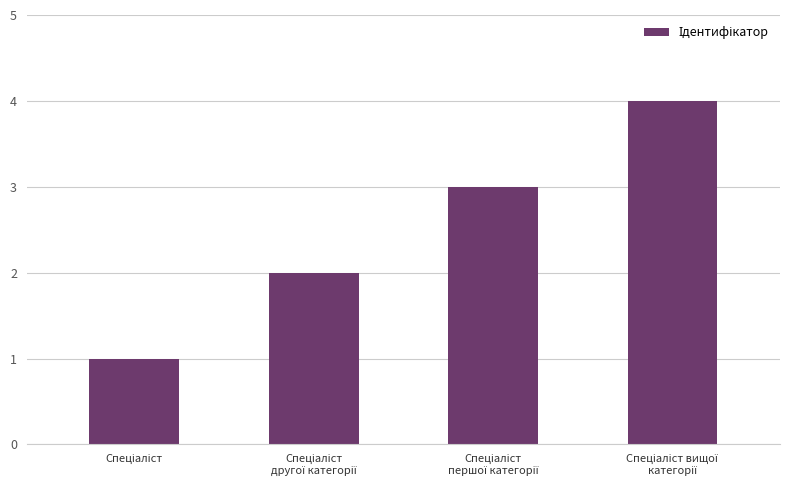

What is the greatest value displayed?

4